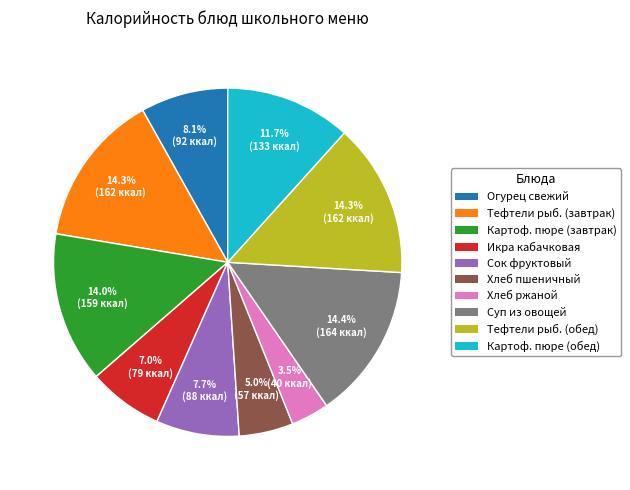

Is there a majority slice in this chart?

No